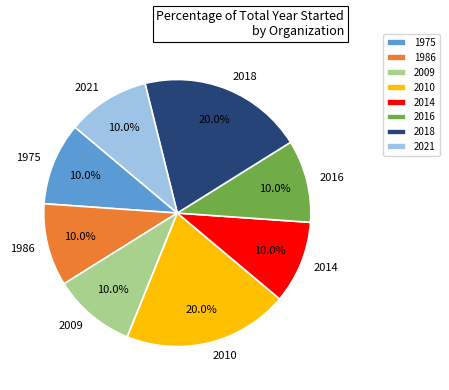

Count the number of slices in the pie.

8